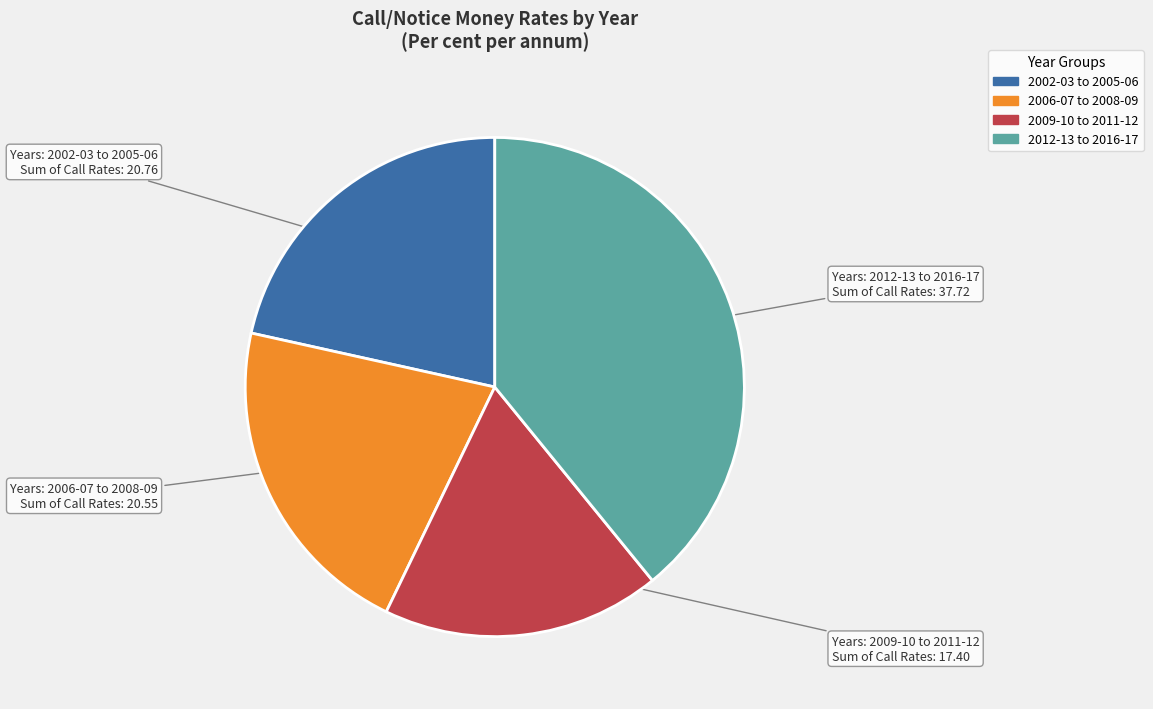

Is there any slice that represents more than half of the pie?

No